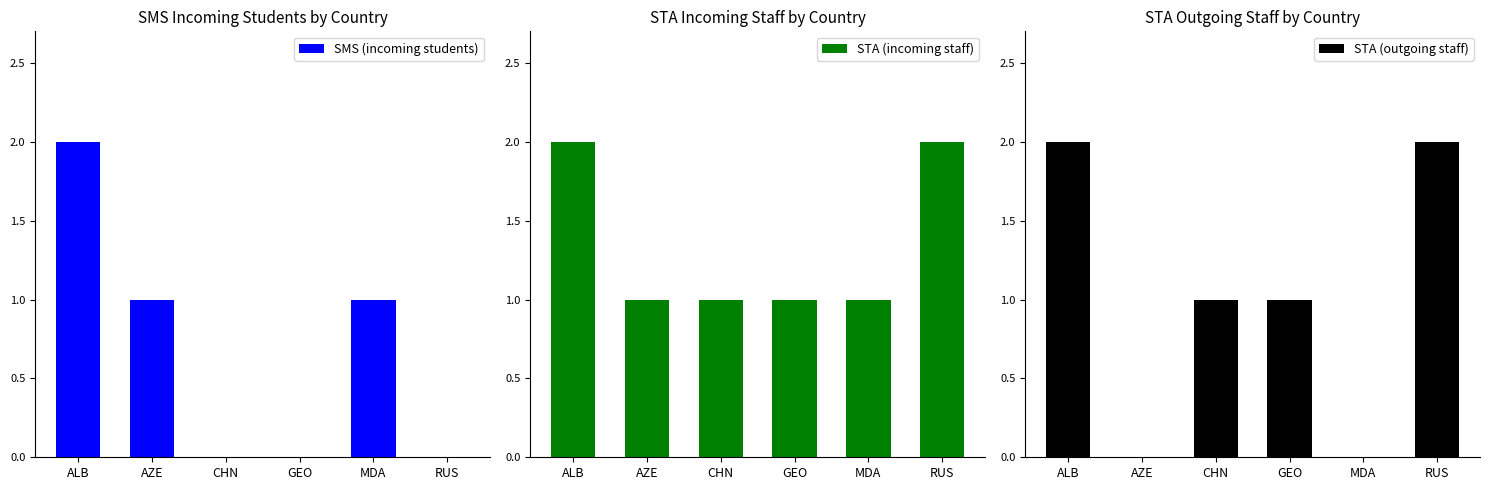

What is the value of the STA (incoming staff) bar at the 6th from the left?

2